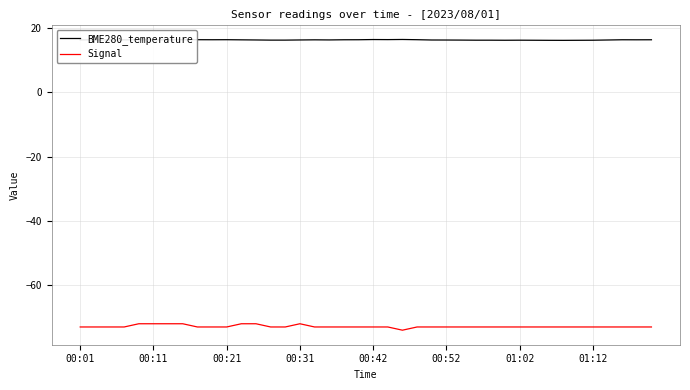

Rank the series by their maximum value, from lowest to highest.

Signal, BME280_temperature